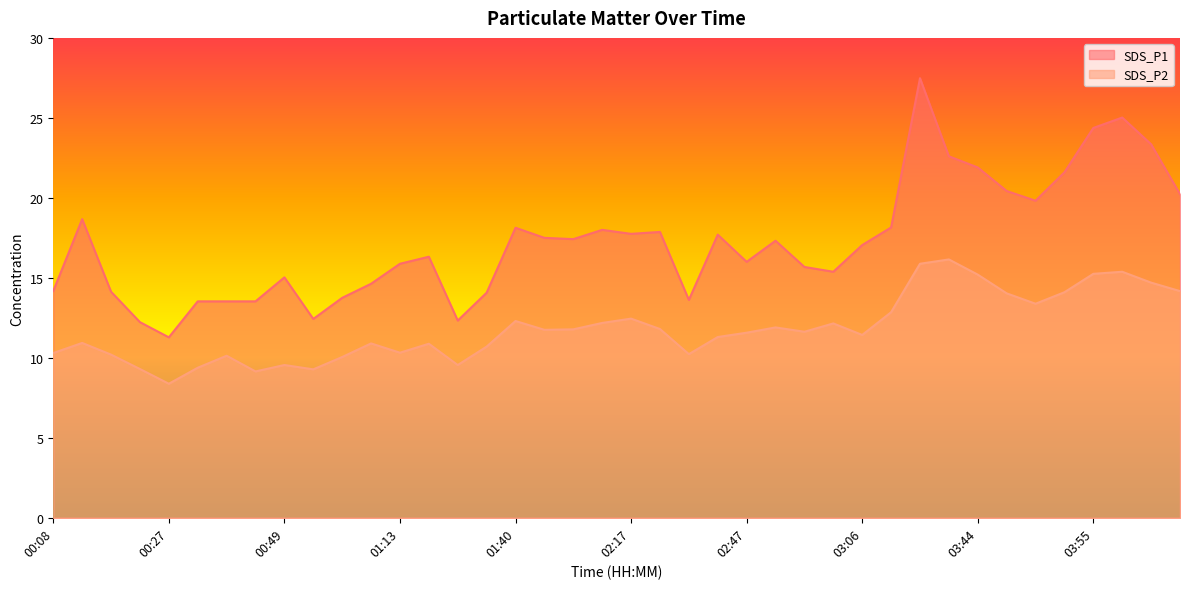

How many values in the SDS_P1 series exceed 17?

21